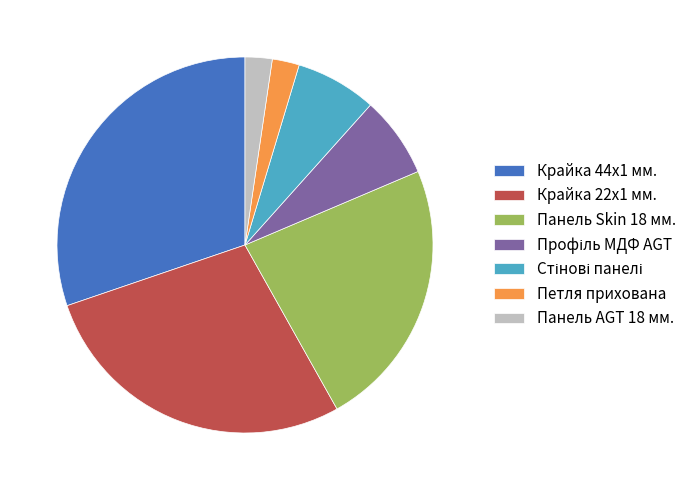

Between Петля прихована and Панель Skin 18 мм., which is larger?

Панель Skin 18 мм.